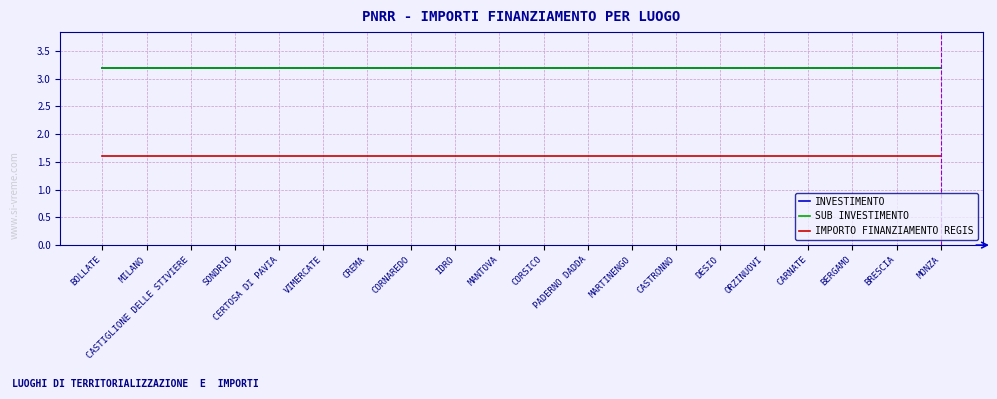

Which series changed the most between CORNAREDO and BERGAMO?

INVESTIMENTO